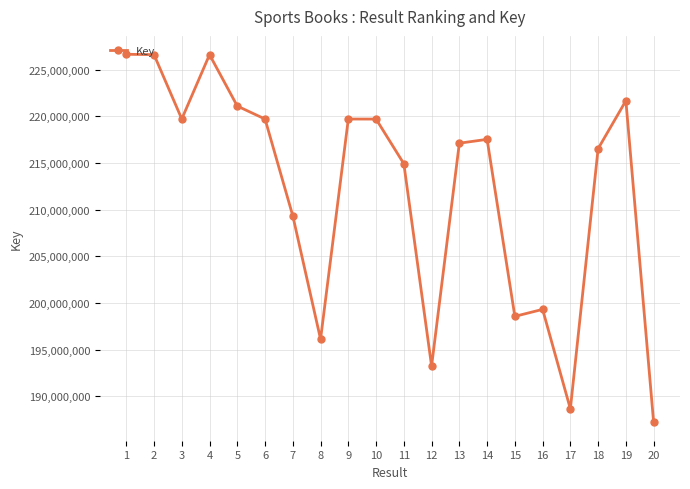

How many lines are shown in the chart?

1